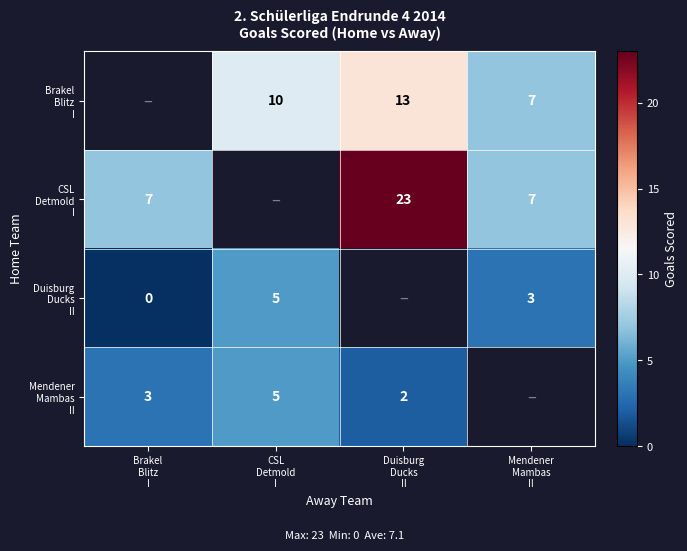

The value of CSL Detmold I at Mendener Mambas II is 4.6. True or false?

False